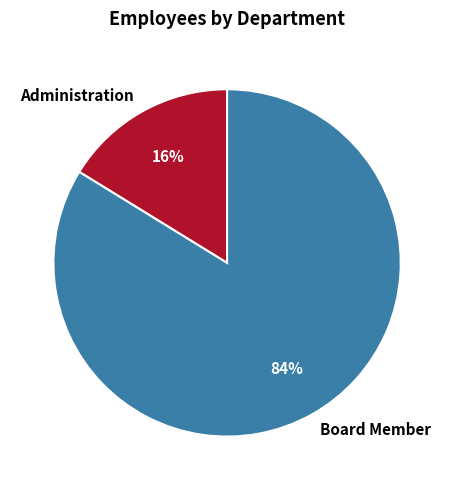

Which slice is the smallest?

Administration